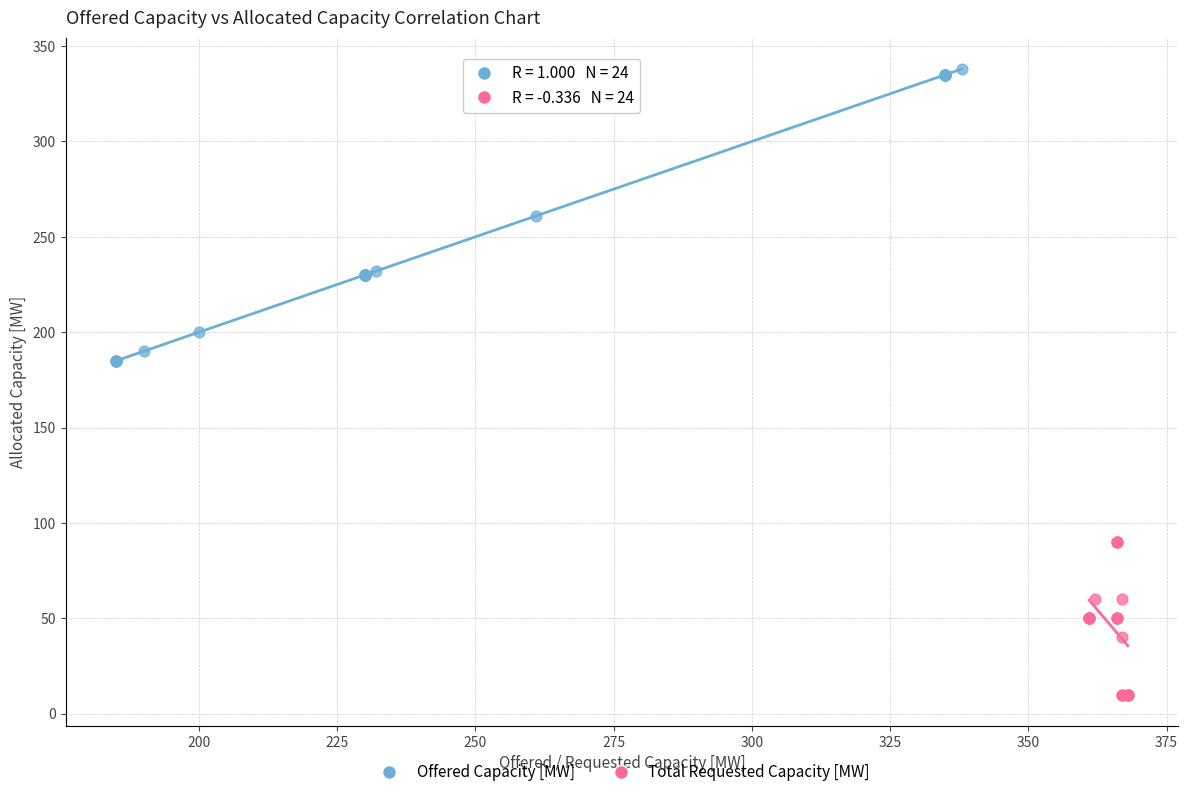

Which series reaches the maximum Y coordinate?

Offered Capacity [MW]